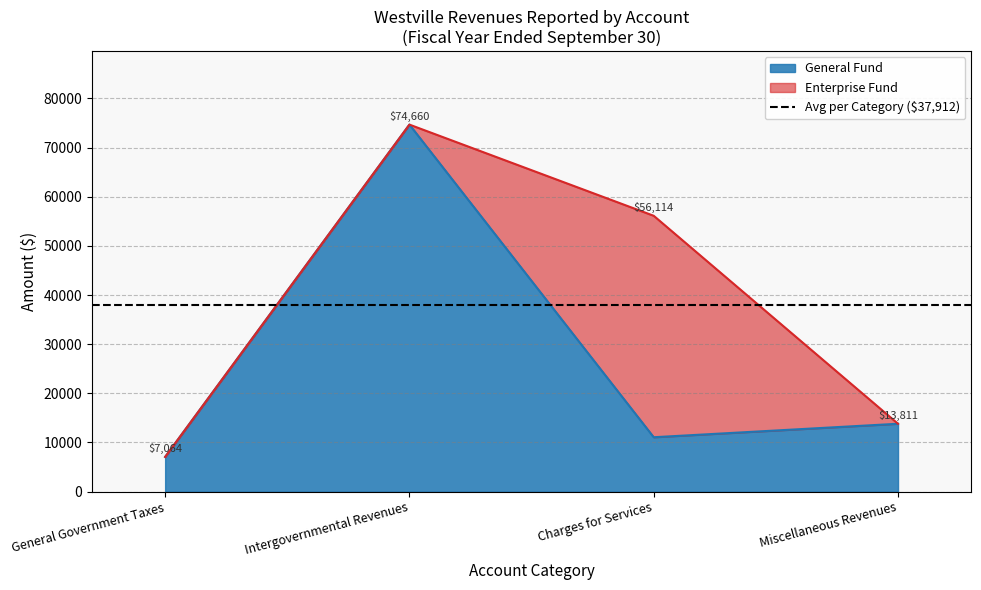

How many data points does each series have?

4